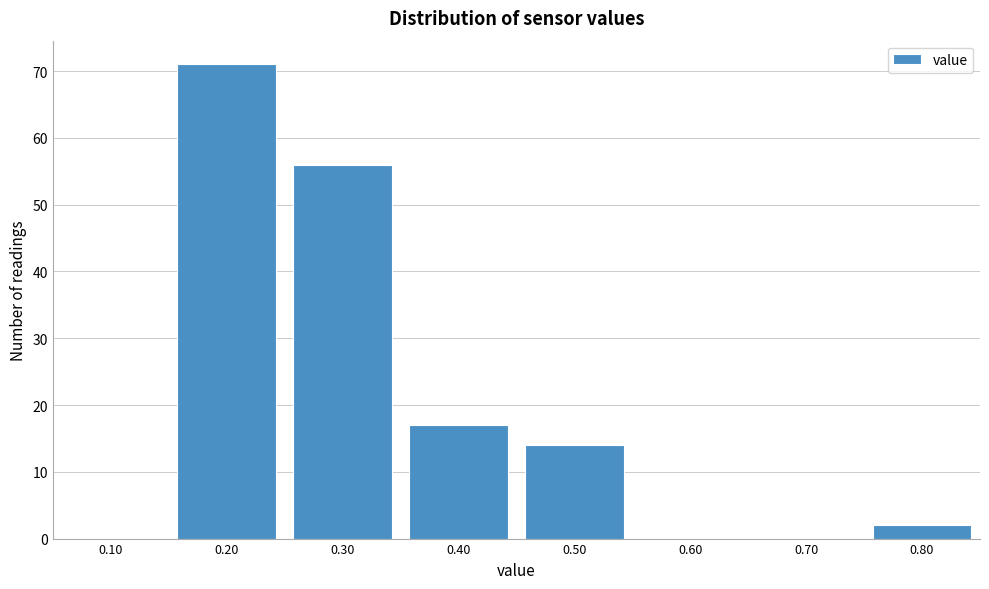

Reading right to left, list all the values displayed in this chart.

0.80=2	0.70=0	0.60=0	0.50=14	0.40=17	0.30=56	0.20=71	0.10=0